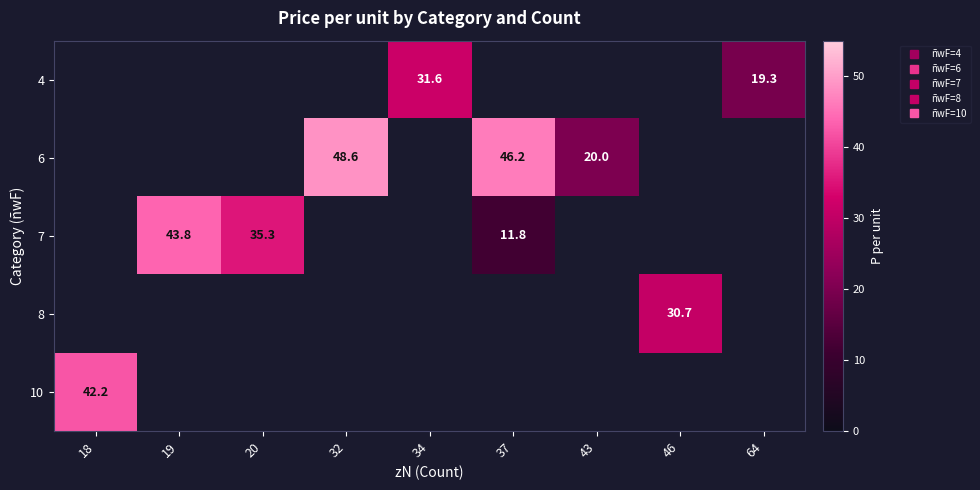

How many data points does each series have?

9